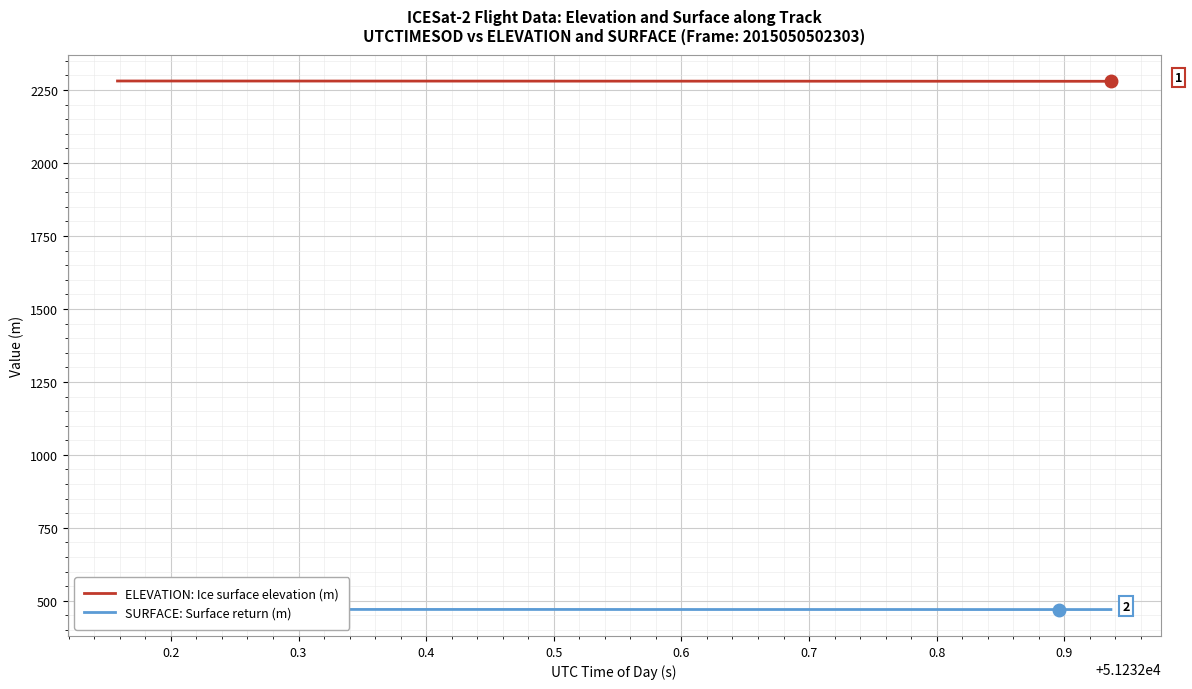

What is the value of the SURFACE: Surface return (m) point at the 7th from the left?

470.4